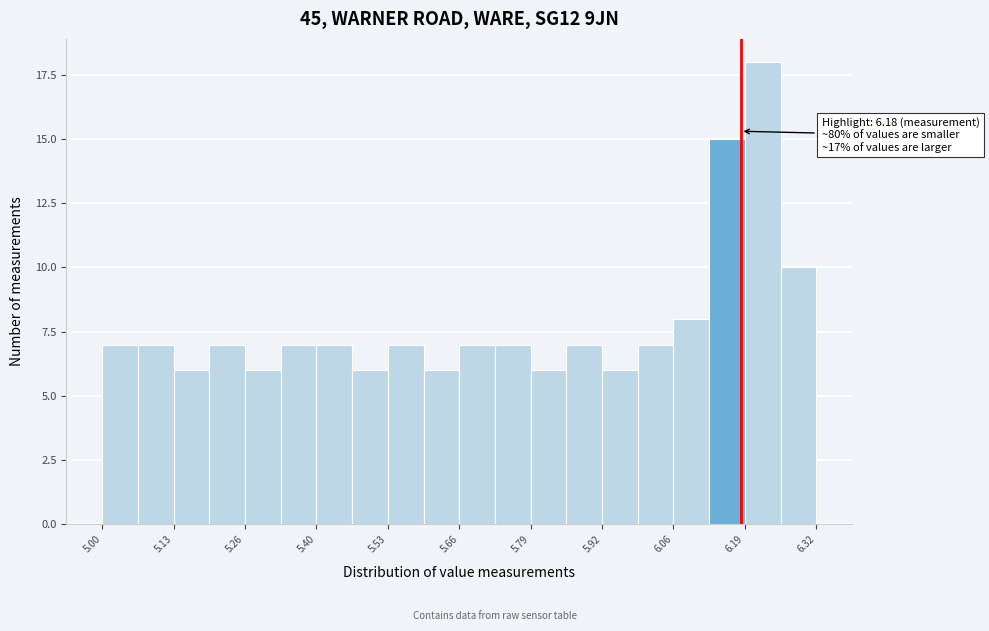

Read against the x-axis, roughly where is the centre of the tallest bar?

6.22